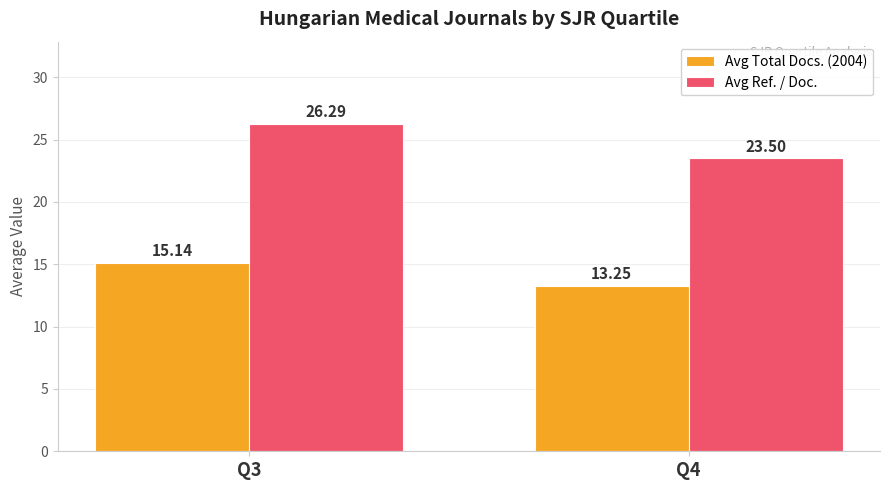

How many groups of bars are there?

2